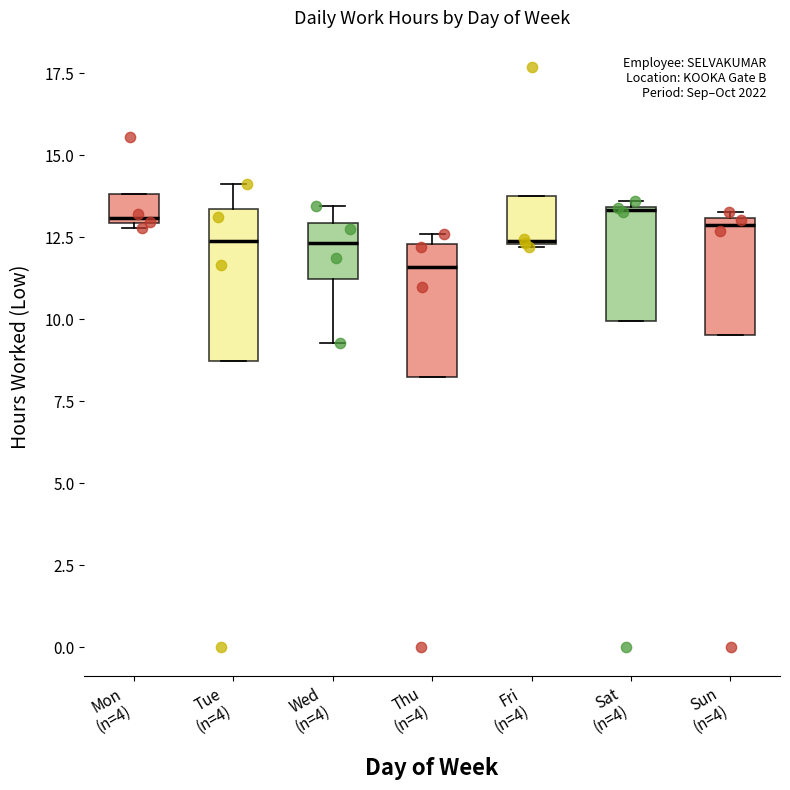

Comparing the boxes themselves (not the whiskers), which one is the tallest?

Tue (n=4)